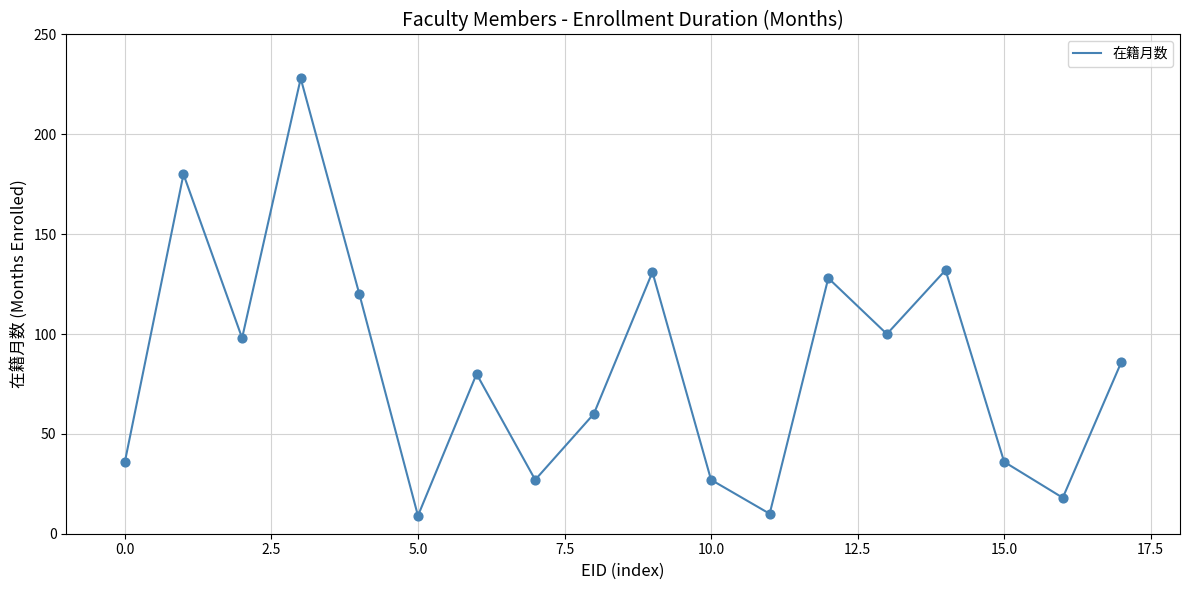

What is the greatest value displayed?

228